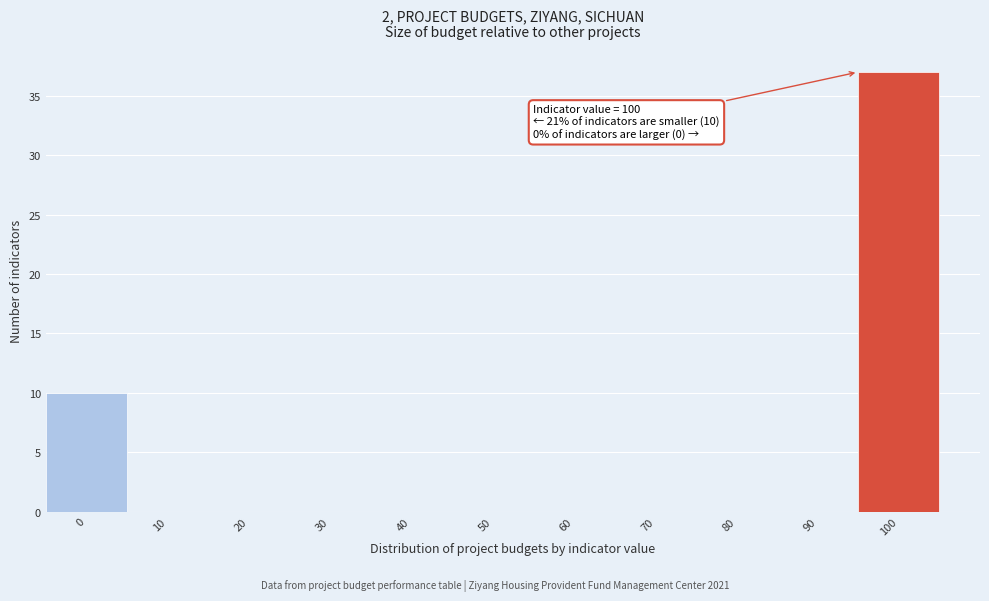

Reading left to right, extract all data points from this chart.

0=10	10=0	20=0	30=0	40=0	50=0	60=0	70=0	80=0	90=0	100=37